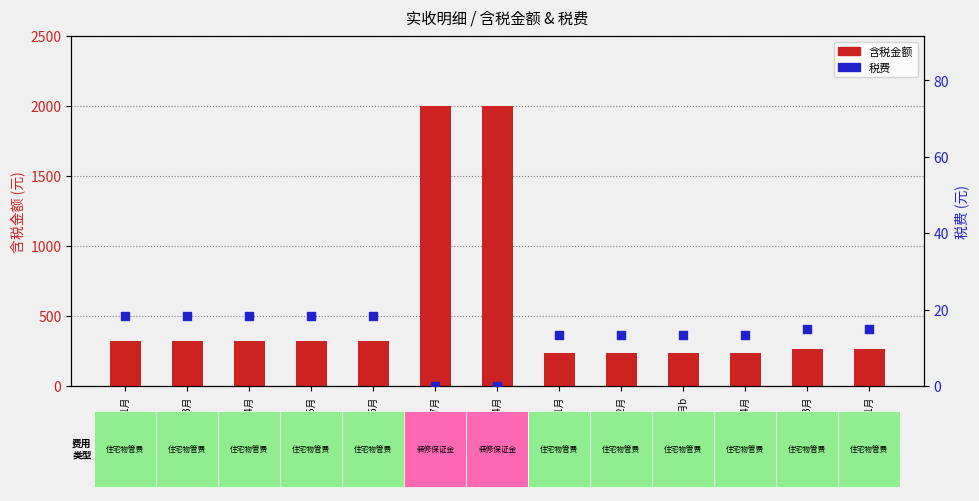

Which series has the largest total across all categories?

含税金额